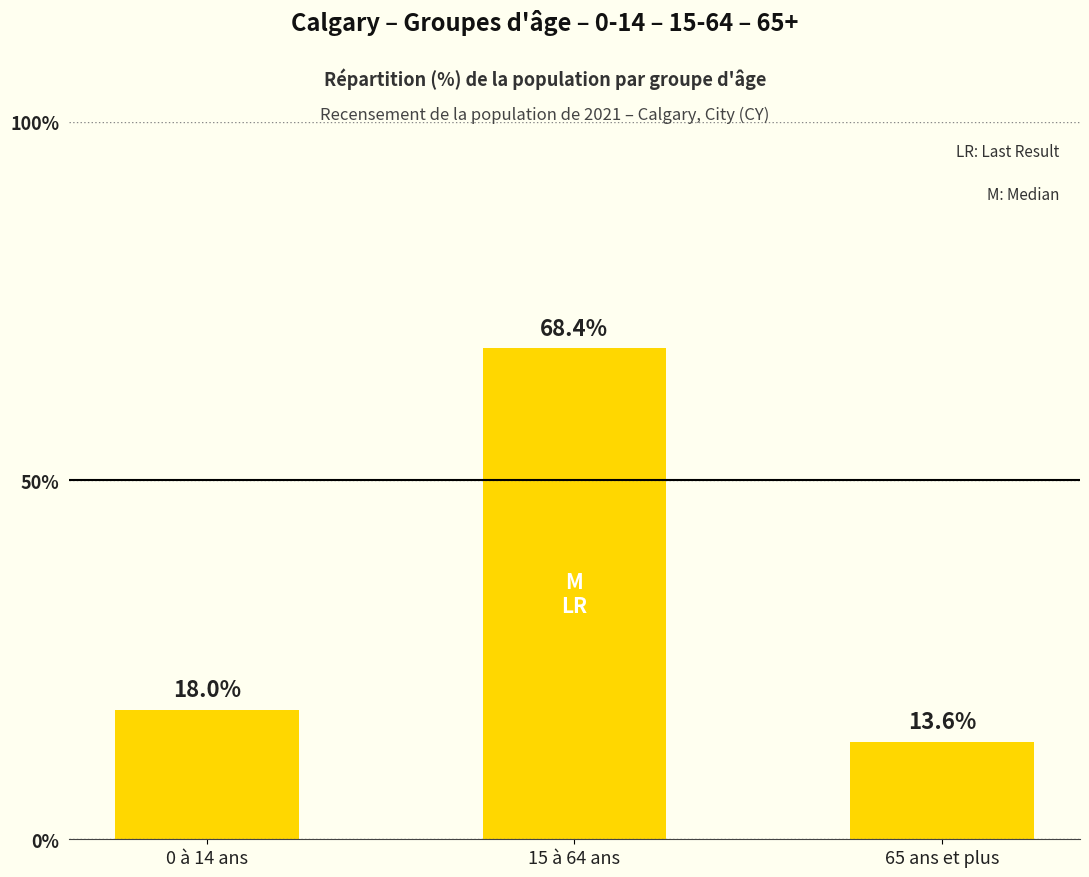

What is the maximum value shown in the chart?

68.4